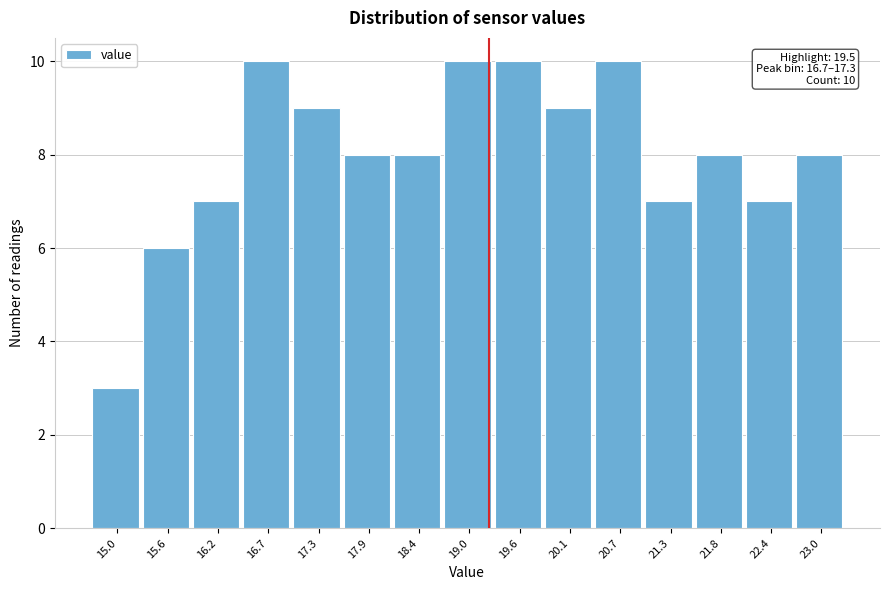

Reading left to right, what are all the values shown in this chart?

3	6	7	10	9	8	8	10	10	9	10	7	8	7	8